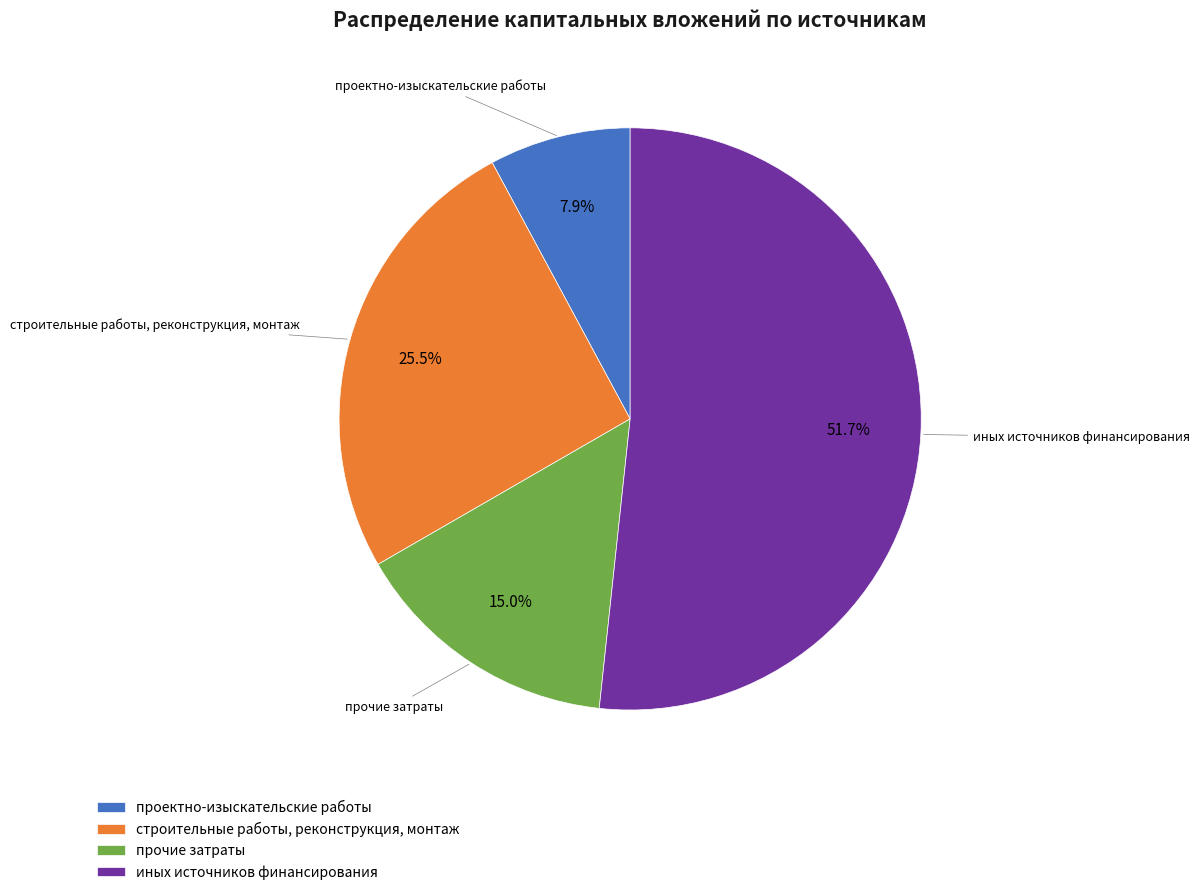

Does иных источников финансирования account for over 50% of the chart?

Yes